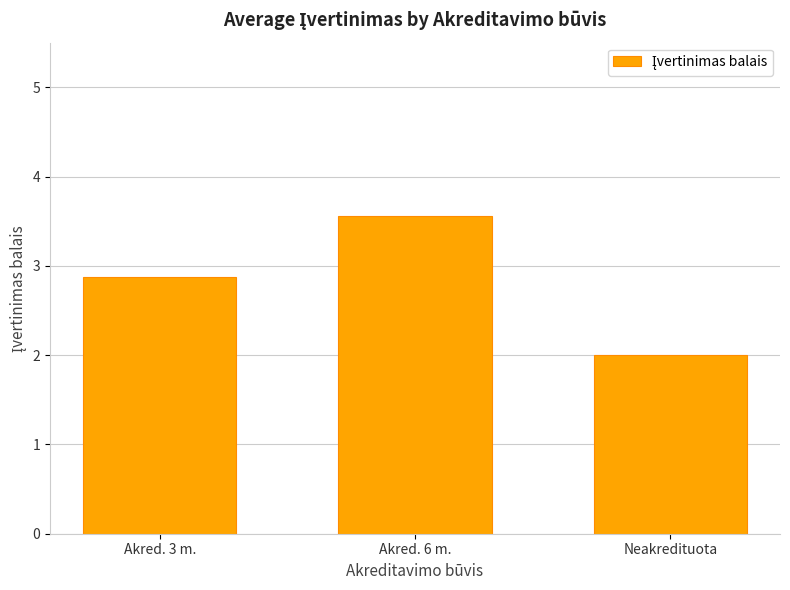

Which label corresponds to the largest value in the chart?

Akred. 6 m.